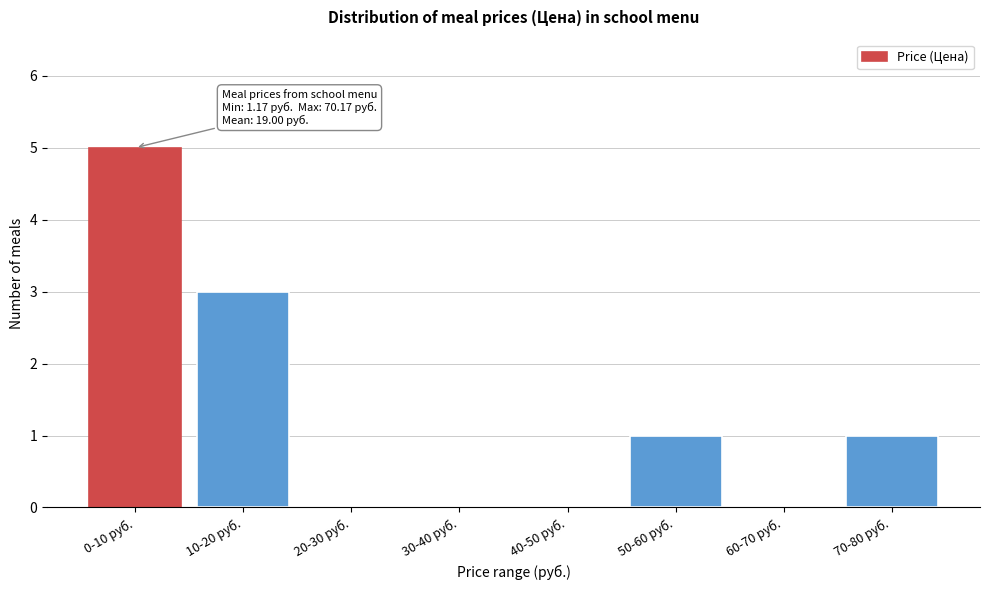

Reading left to right, what are all the values shown in this chart?

0-10 руб.=5	10-20 руб.=3	20-30 руб.=0	30-40 руб.=0	40-50 руб.=0	50-60 руб.=1	60-70 руб.=0	70-80 руб.=1